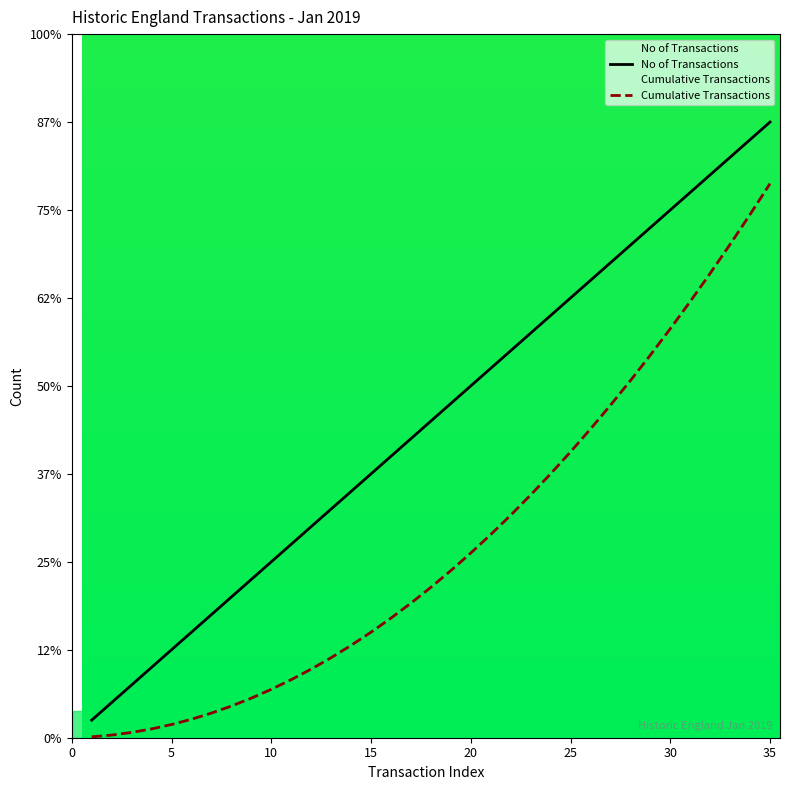

Does the chart display data point markers on the line(s)?

No